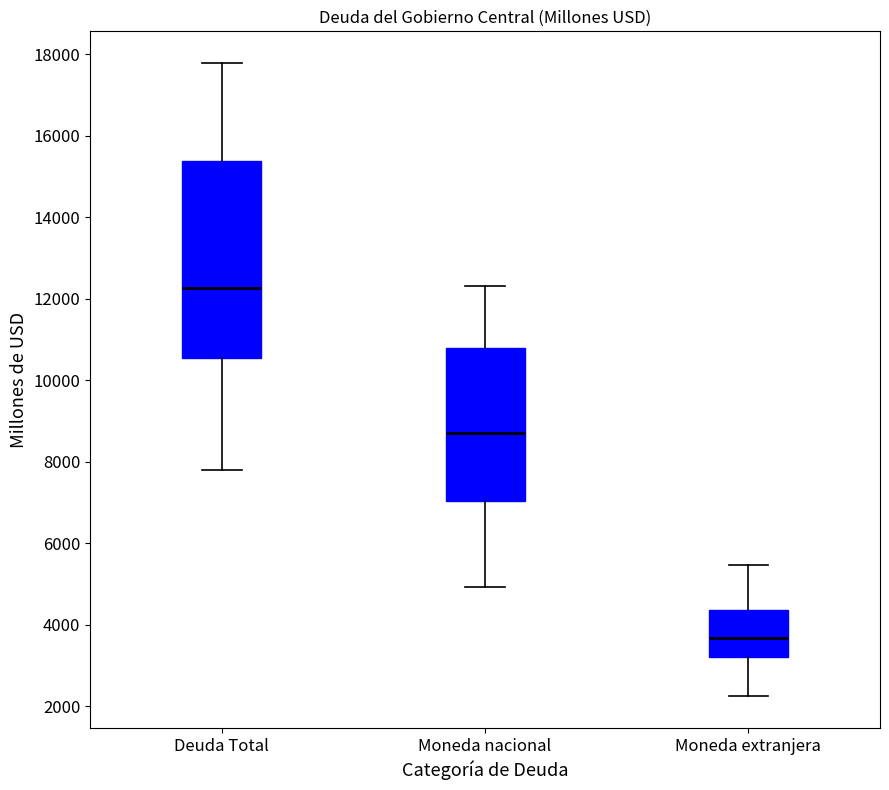

Where is the lower edge of the box for Moneda nacional on the y-axis? The values are not printed on the chart, so give them approximately, as read against the axis.

7000